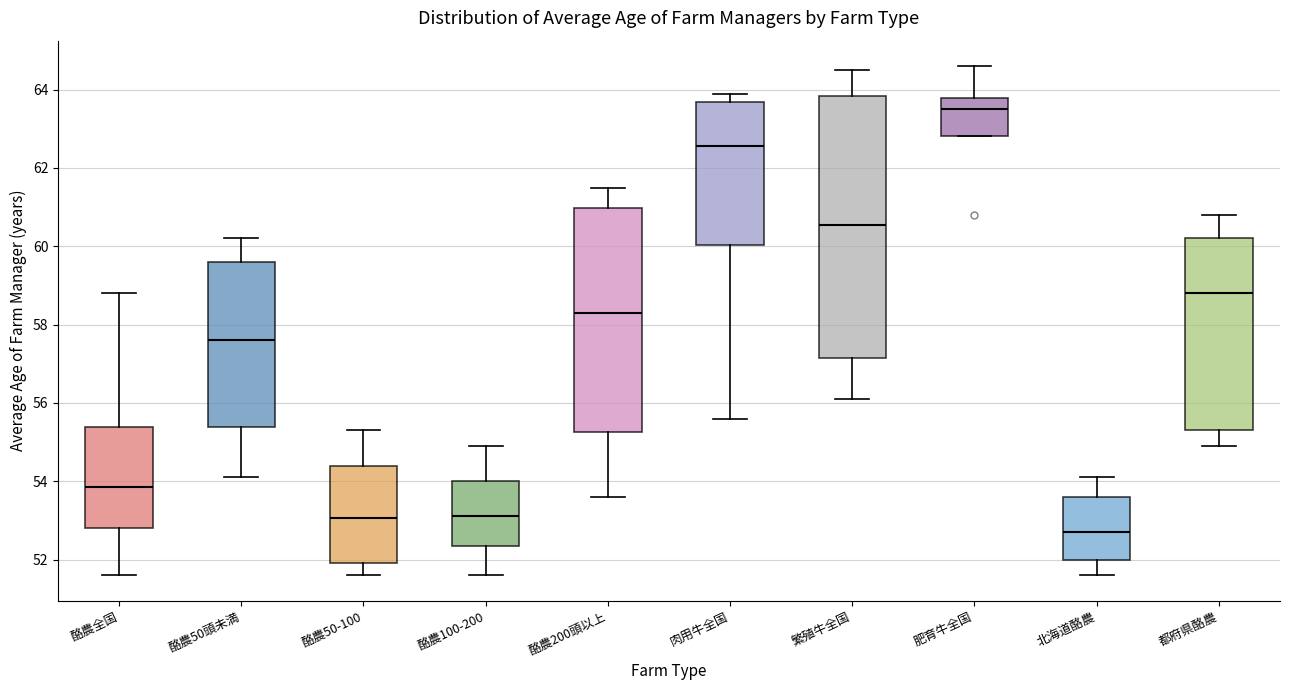

Where does the upper whisker of the box for 肉用牛全国 end on the y-axis? The values are not printed on the chart, so give them approximately, as read against the axis.

64.0